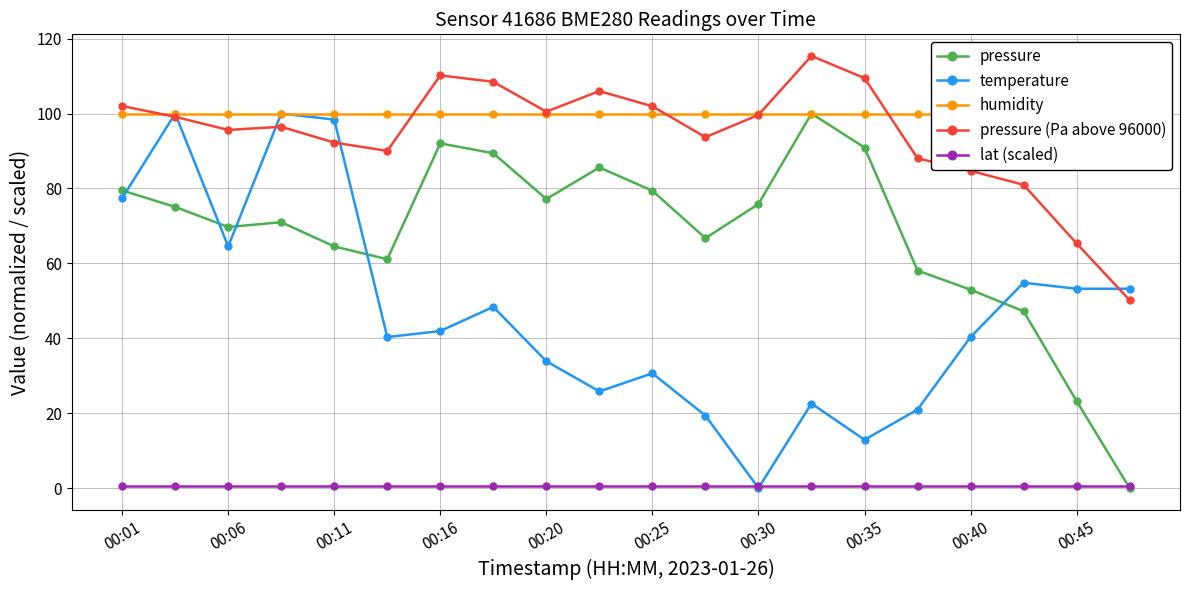

How many data points in pressure (Pa above 96000) are above 99?

10